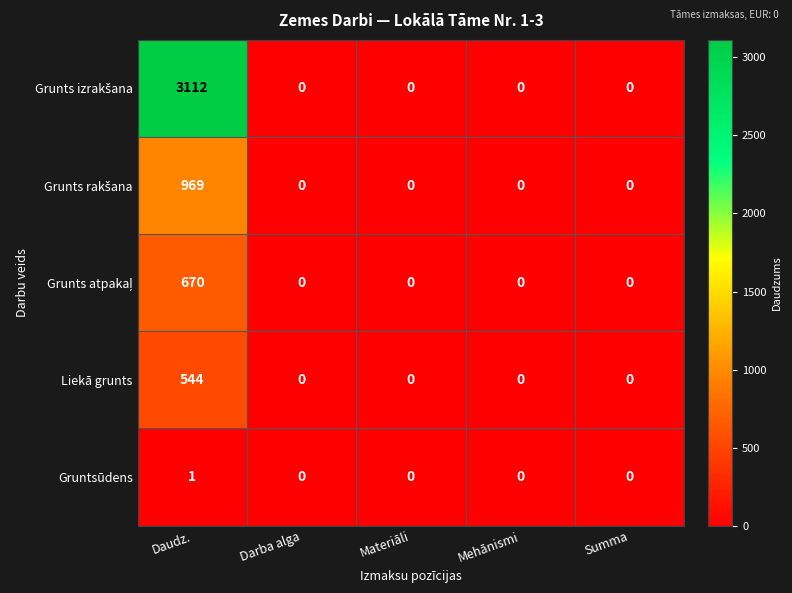

What is the difference between the maximum and minimum values in the Liekā grunts series?

544